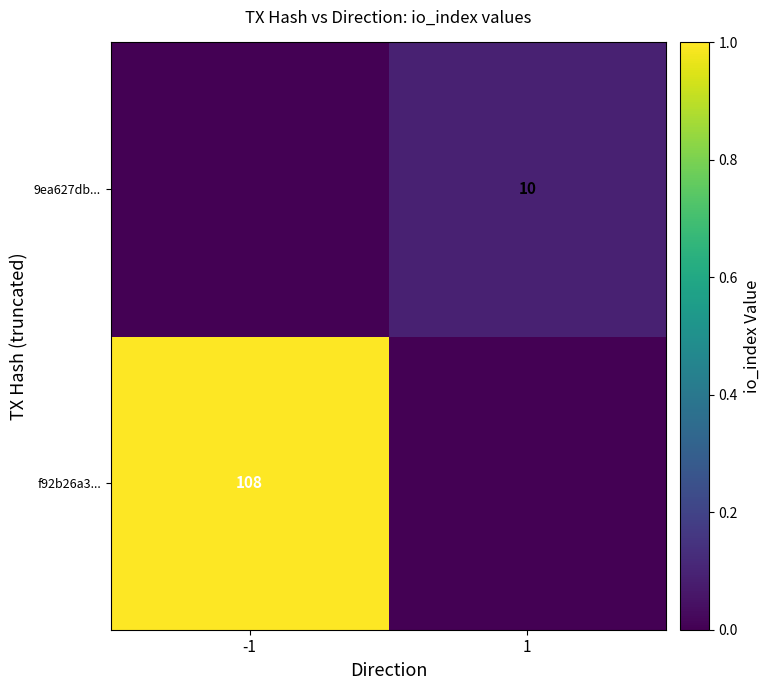

True or false: 9ea627db... has a value of 10 at 1.

True